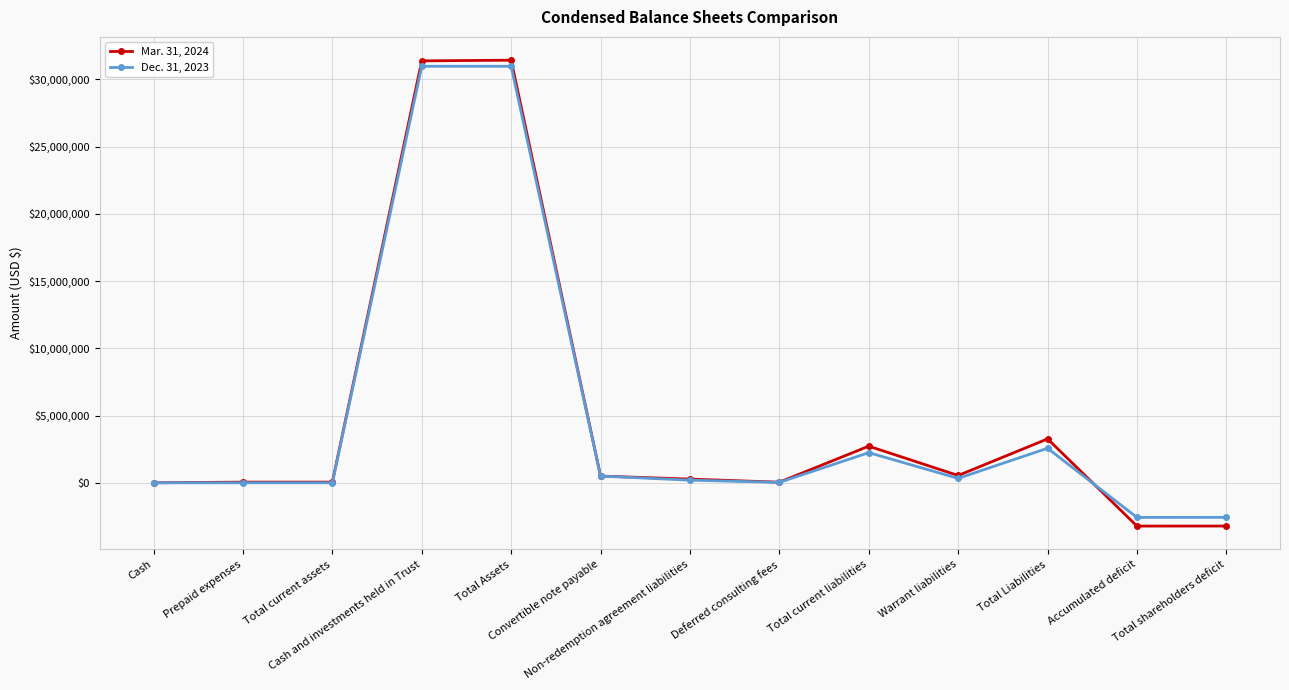

Does the chart have visible grid lines?

Yes